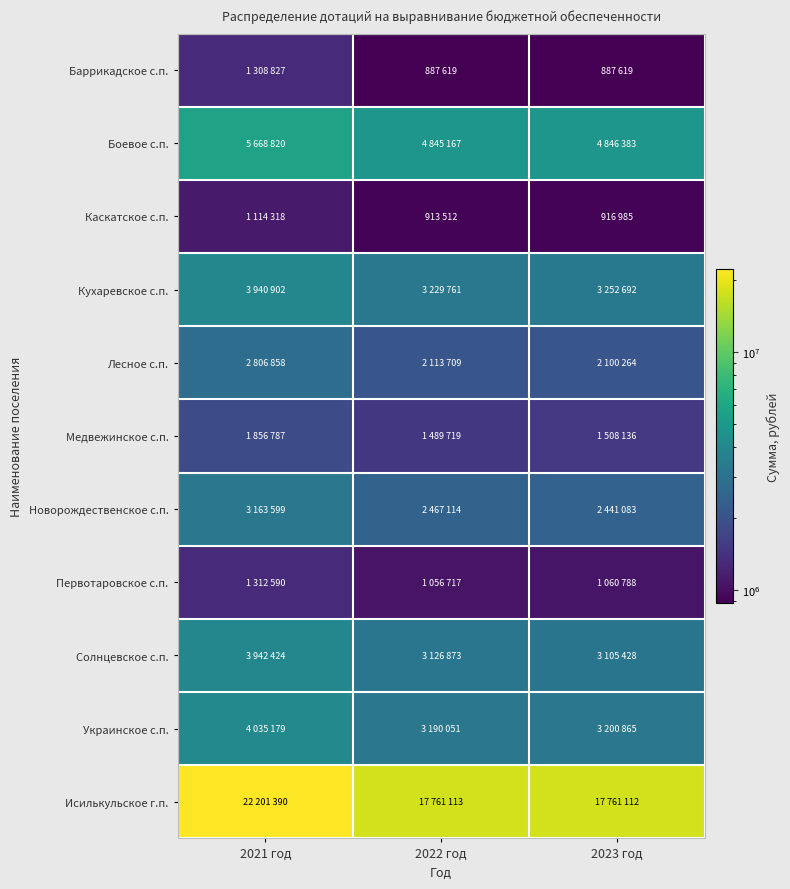

Which has a higher value, 2023 год or 2021 год?

2021 год